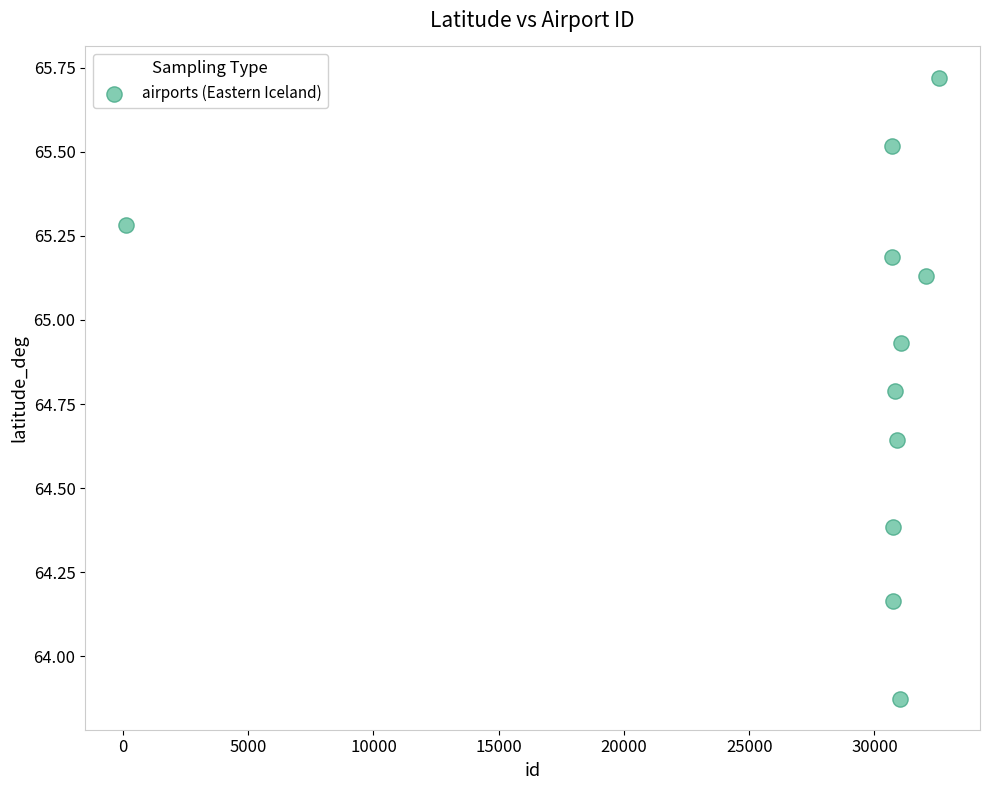

What is the range of Y values (max minus min)?

1.8